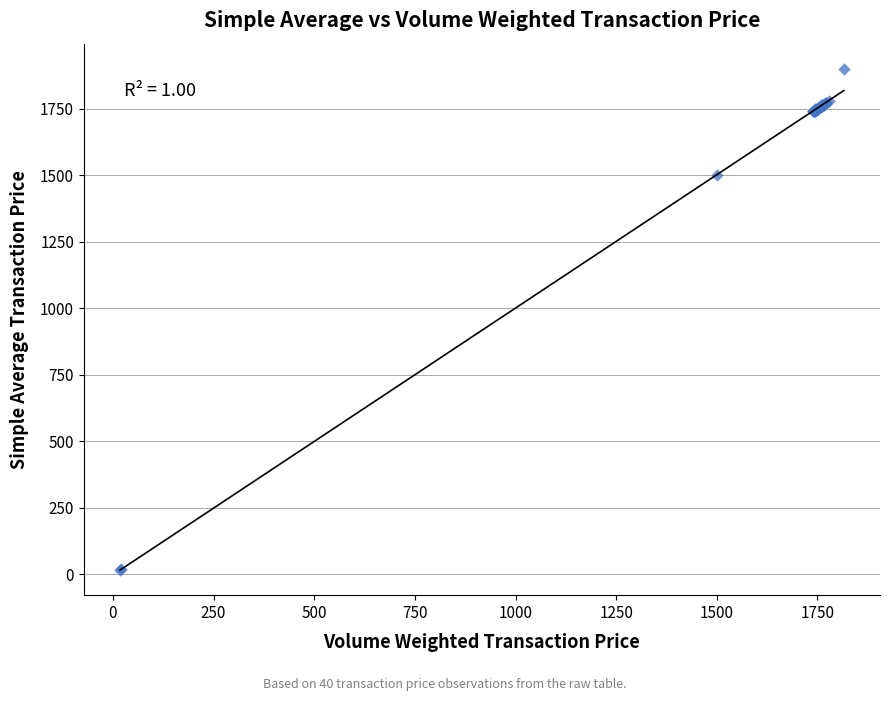

What Y value in the scatter plot is closest to 958?

1499.8